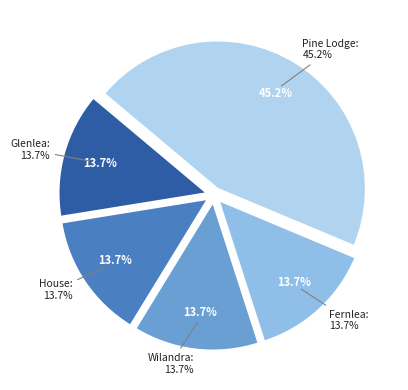

To the nearest percent, what is the average slice percentage?

20%